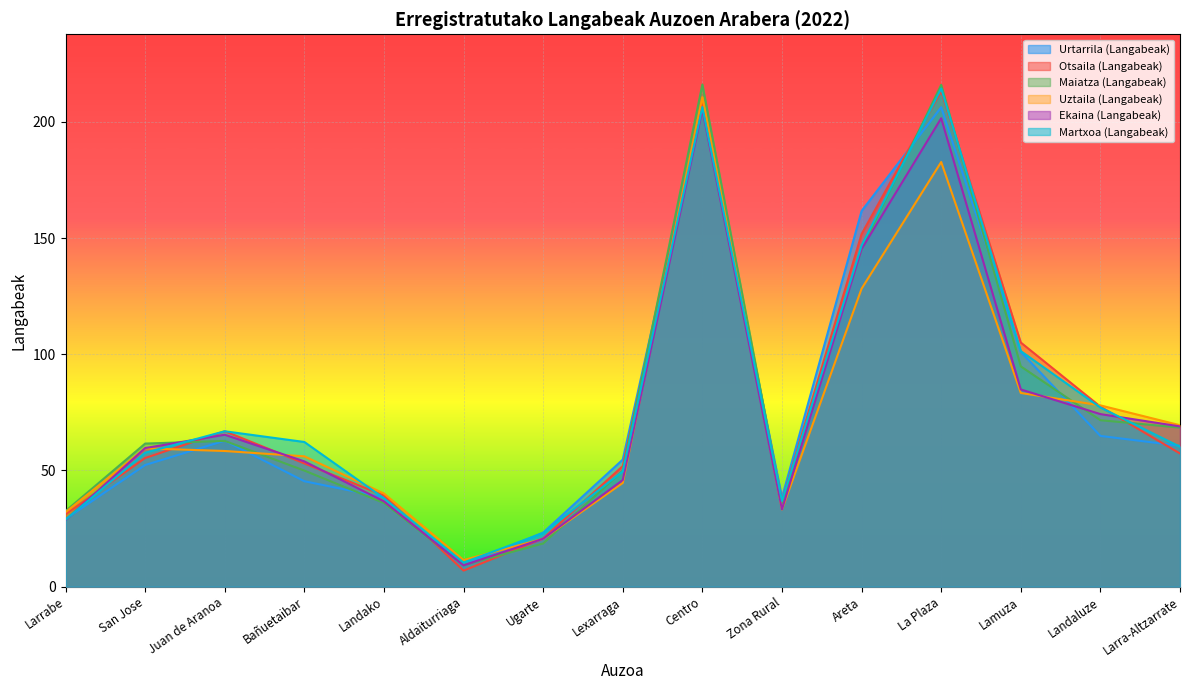

Where do Otsaila (Langabeak) and Urtarrila (Langabeak) first cross each other?

Landako and Aldaiturriaga